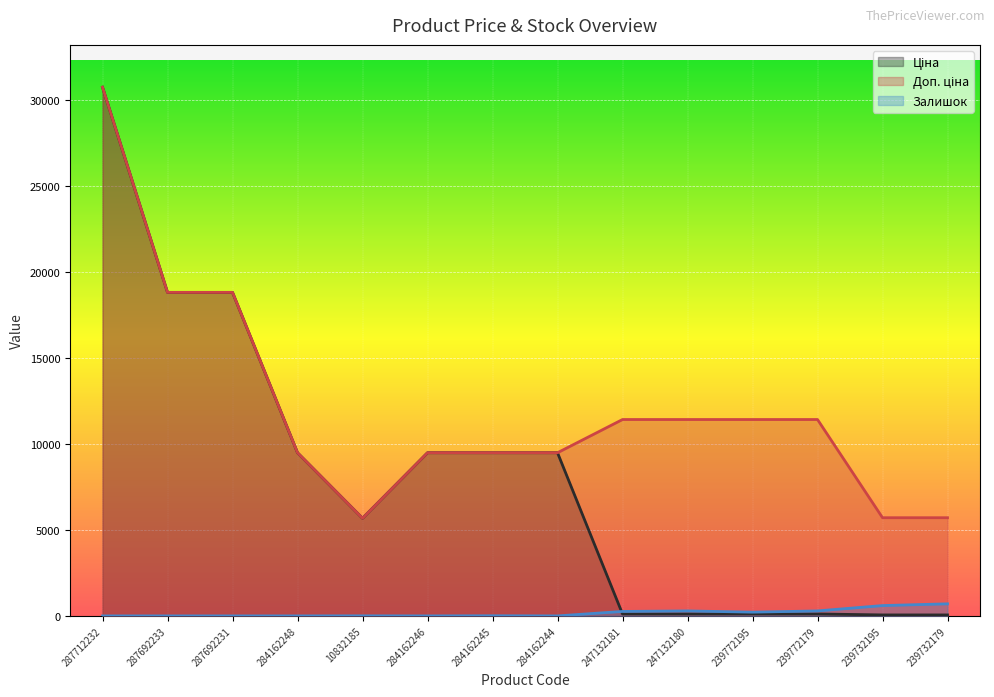

The value of Залишок at 239772179 is 461.5. True or false?

False